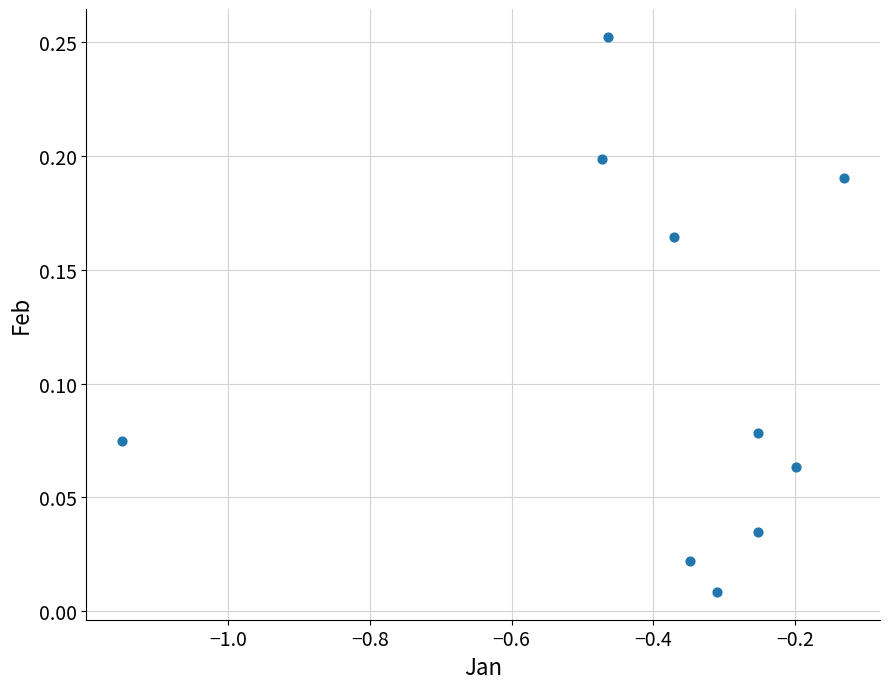

What is the range of X values (max minus min)?

1.0